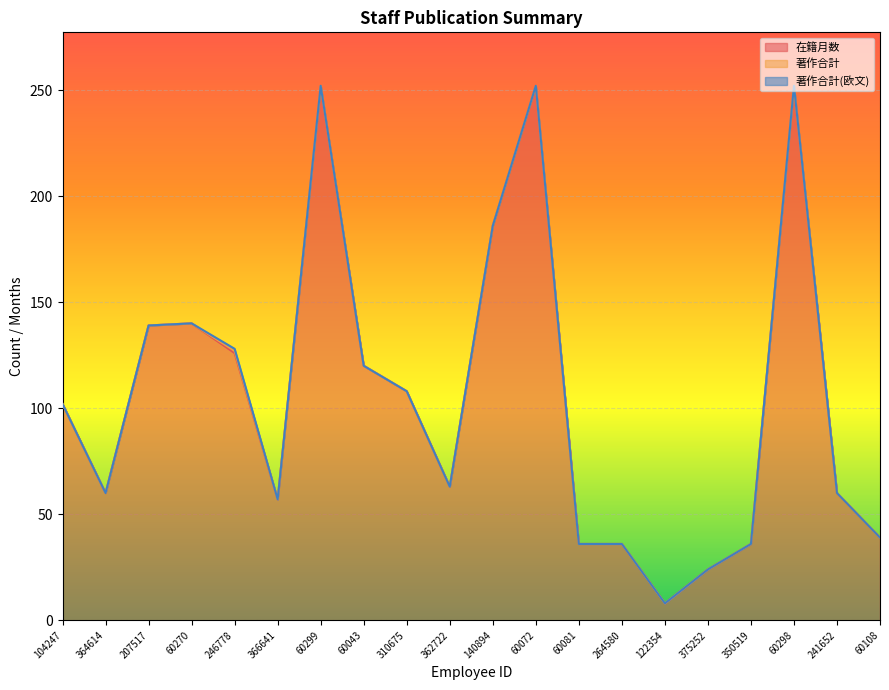

How many lines are shown in the chart?

3